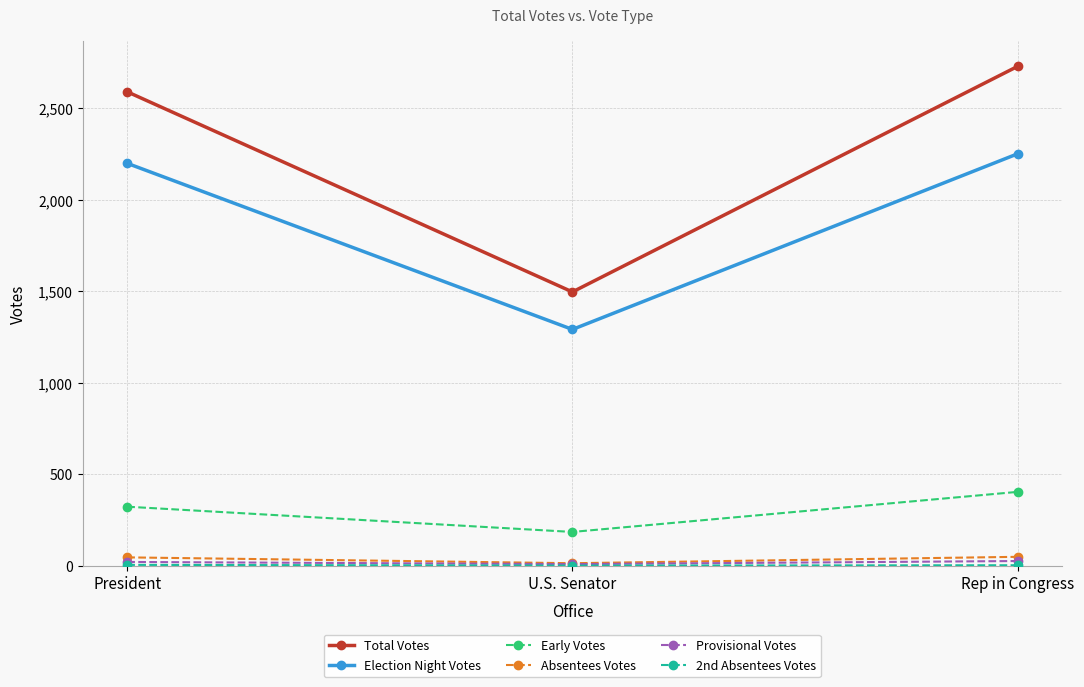

At which label is Early Votes closest to 293?

President